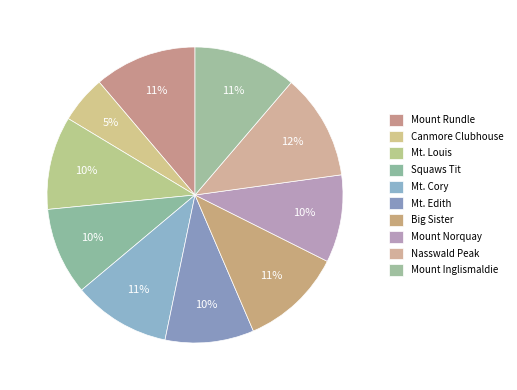

How many segments does this pie chart have?

10